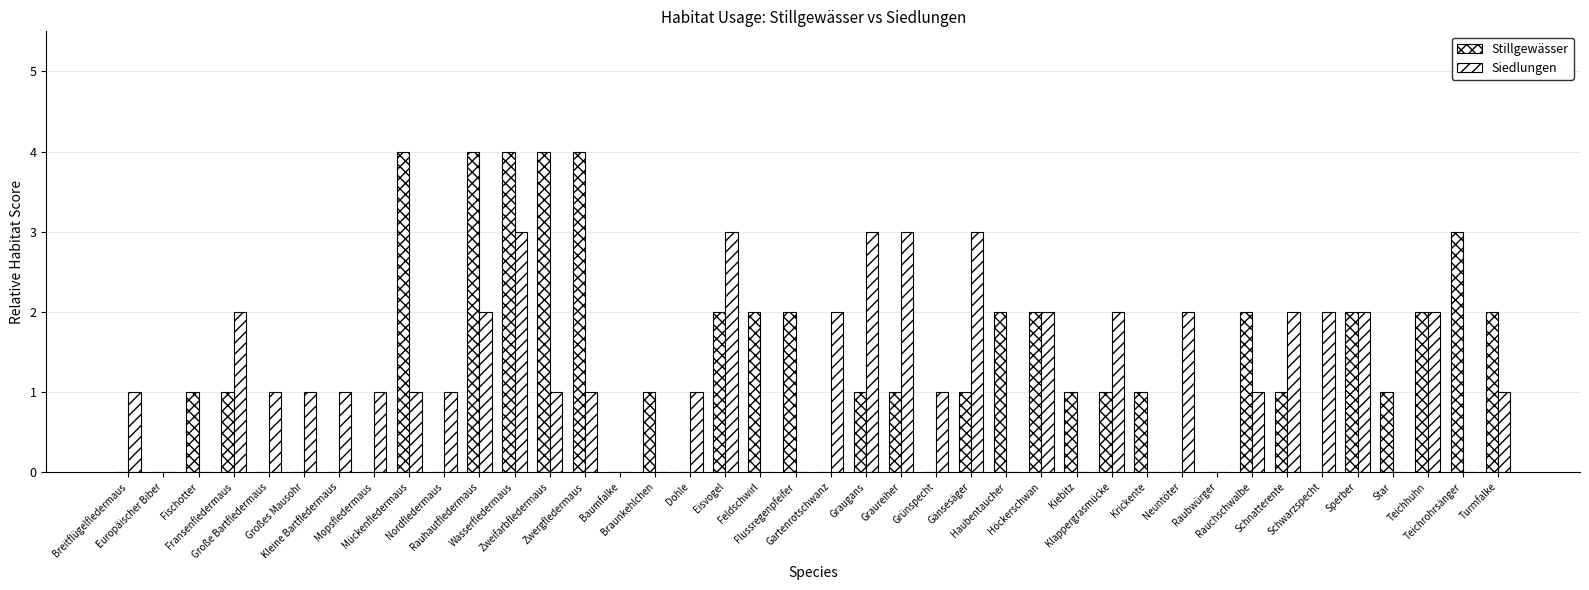

How many series are shown in this chart?

2